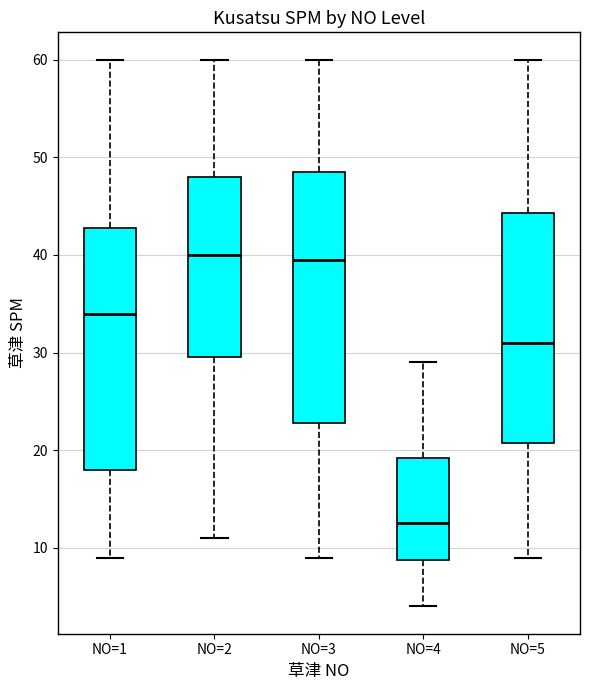

Comparing the boxes themselves (not the whiskers), which one is the tallest?

NO=3